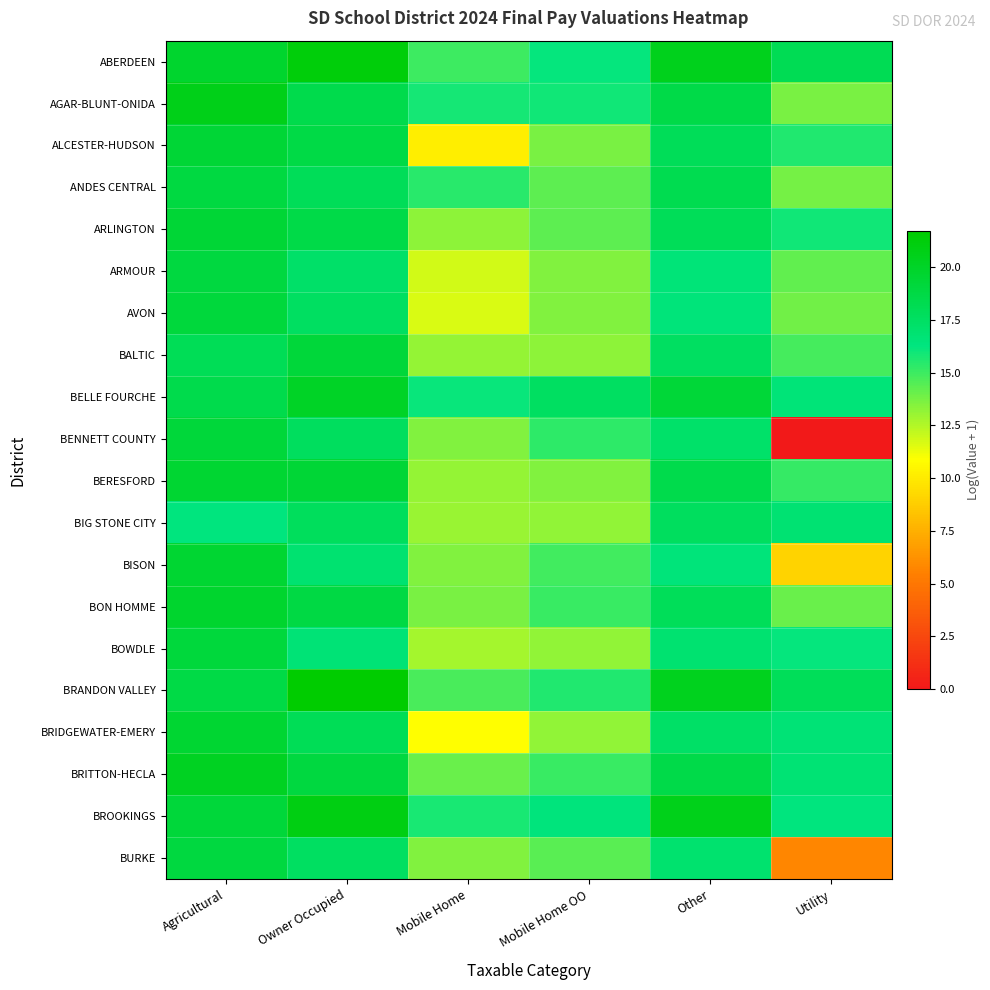

At how many categories does at least one series exceed 7?

6